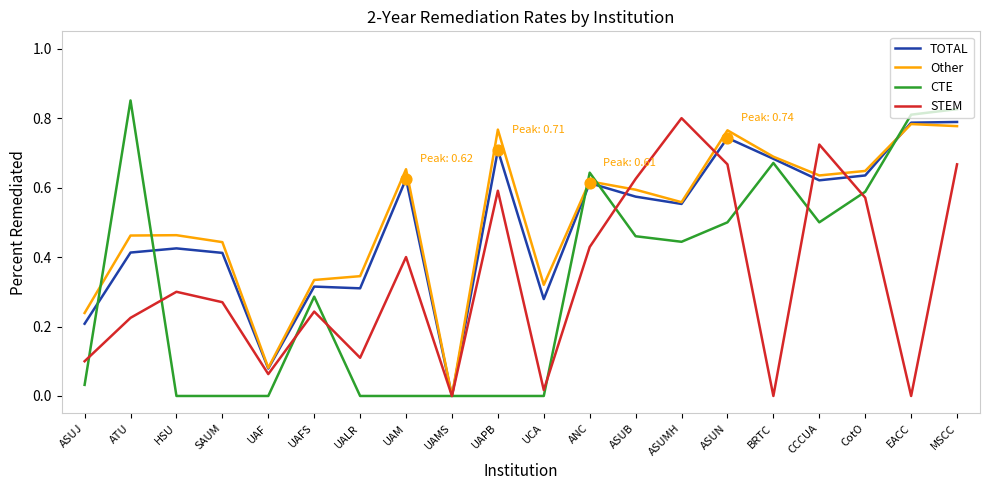

Which series has the largest total across all categories?

Other